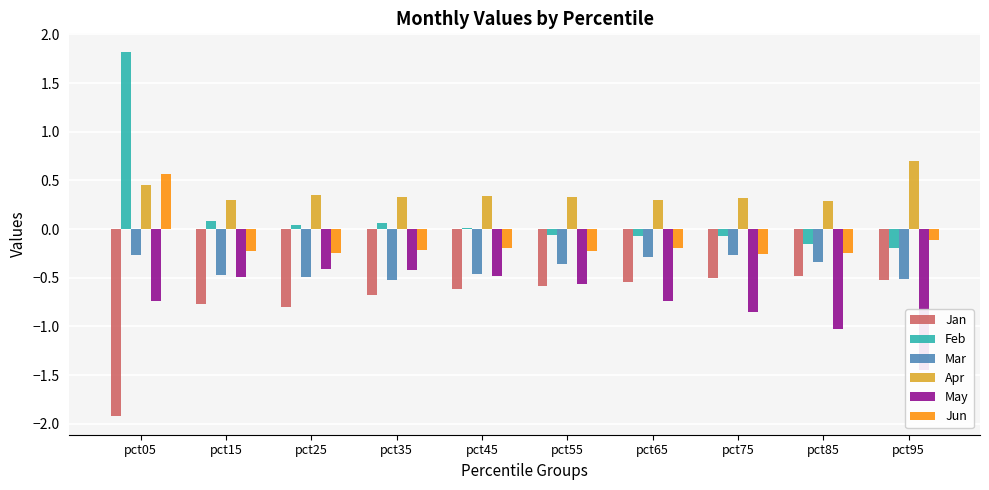

Which category has the lowest value in the Jan series?

pct05